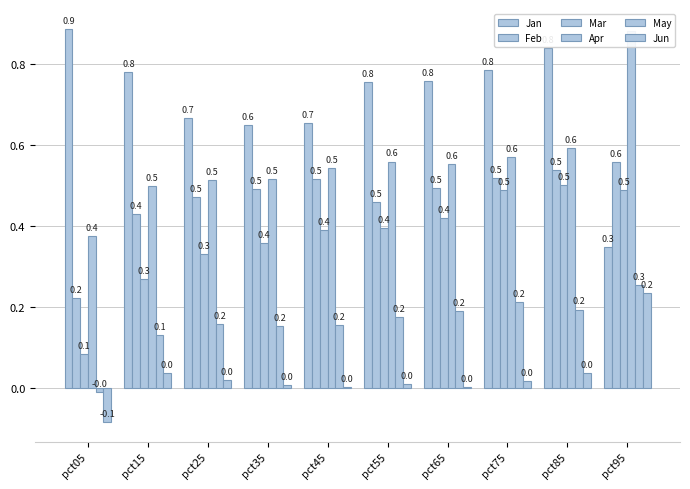

Is the value of Apr at pct85 greater than the value of May at pct65?

Yes